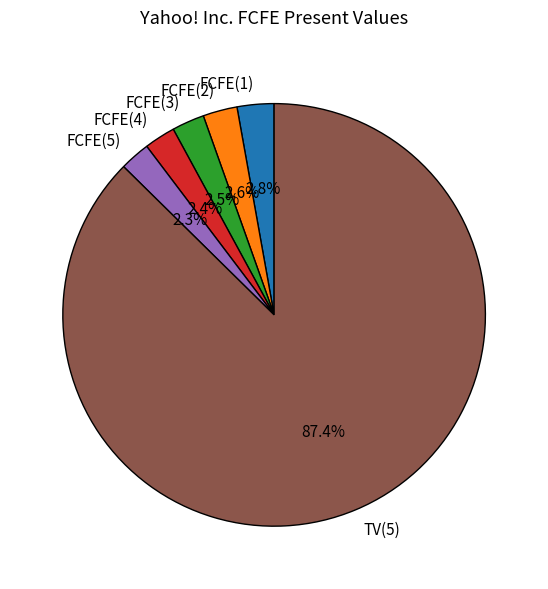

Approximately how many times larger is the value at FCFE(5) compared to FCFE(4)?

1.0